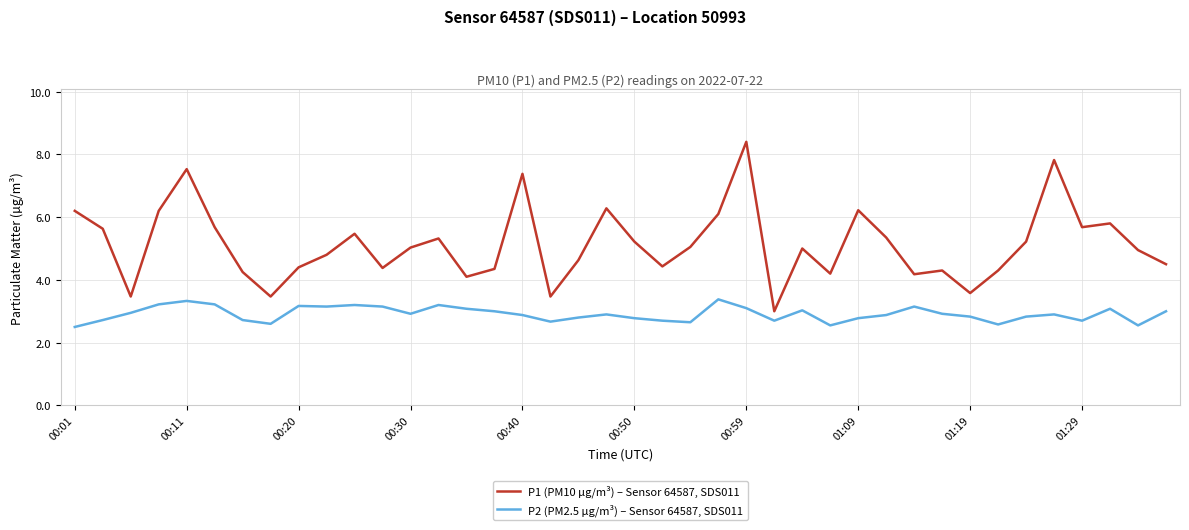

What is the sum of all P2 (PM2.5 µg/m³) – Sensor 64587, SDS011 values?

116.5